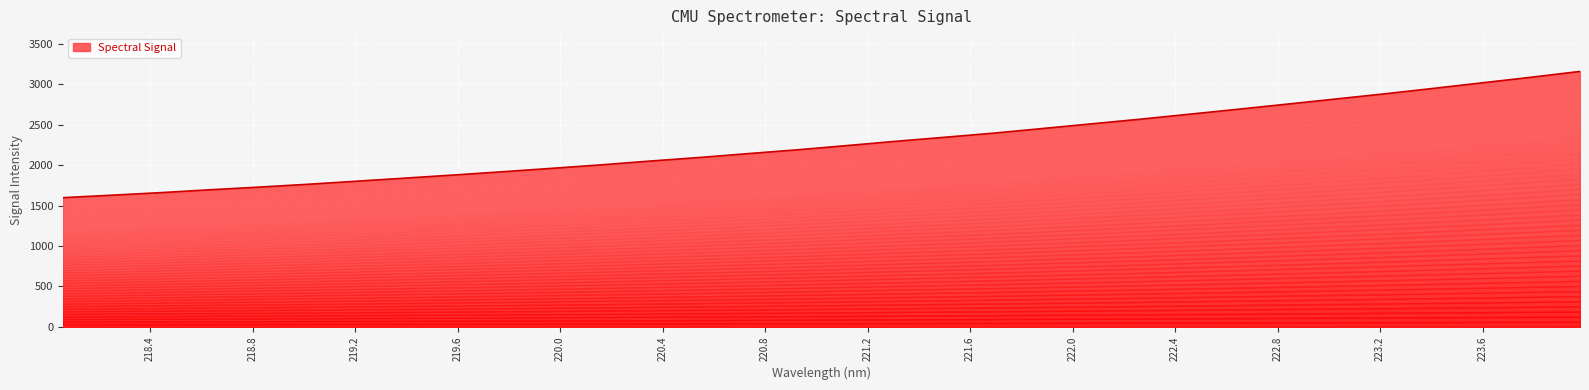

What is the value of the 13th point from the left?

2050.6